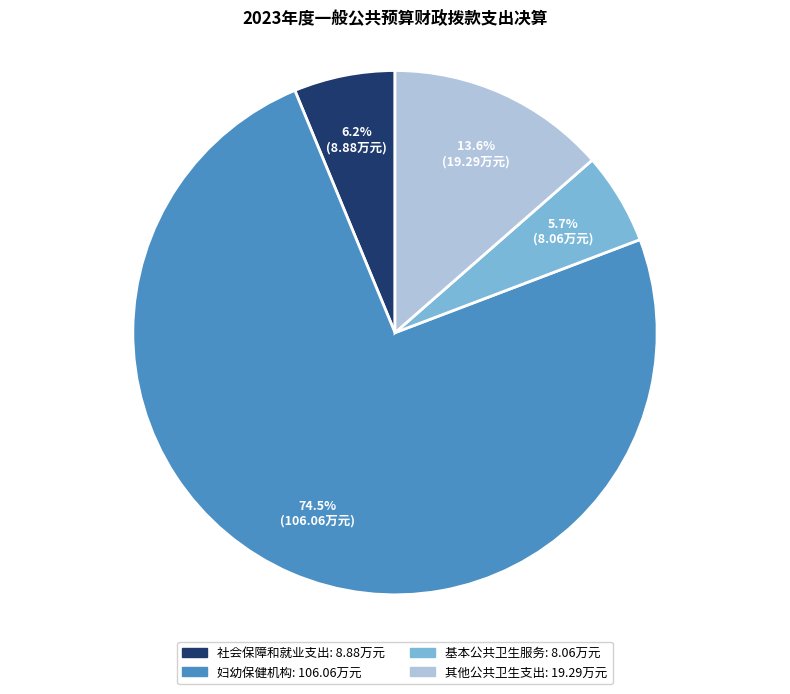

Is it true that 基本公共卫生服务 is 6% of the pie?

True